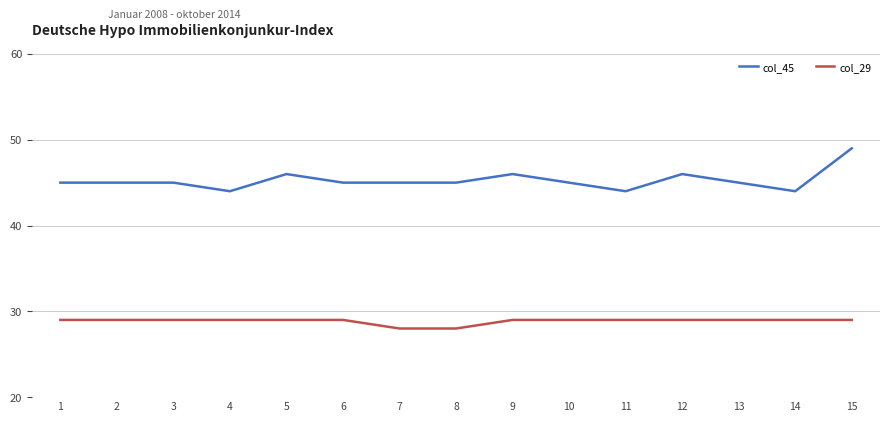

List the series in order of their peak value, highest first.

col_45, col_29